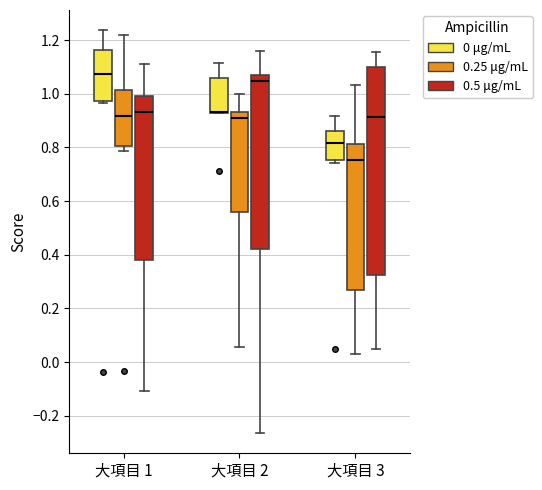

Where is the upper edge of the box for 大項目 1 (0.25 μg/mL) on the y-axis? The values are not printed on the chart, so give them approximately, as read against the axis.

1.02